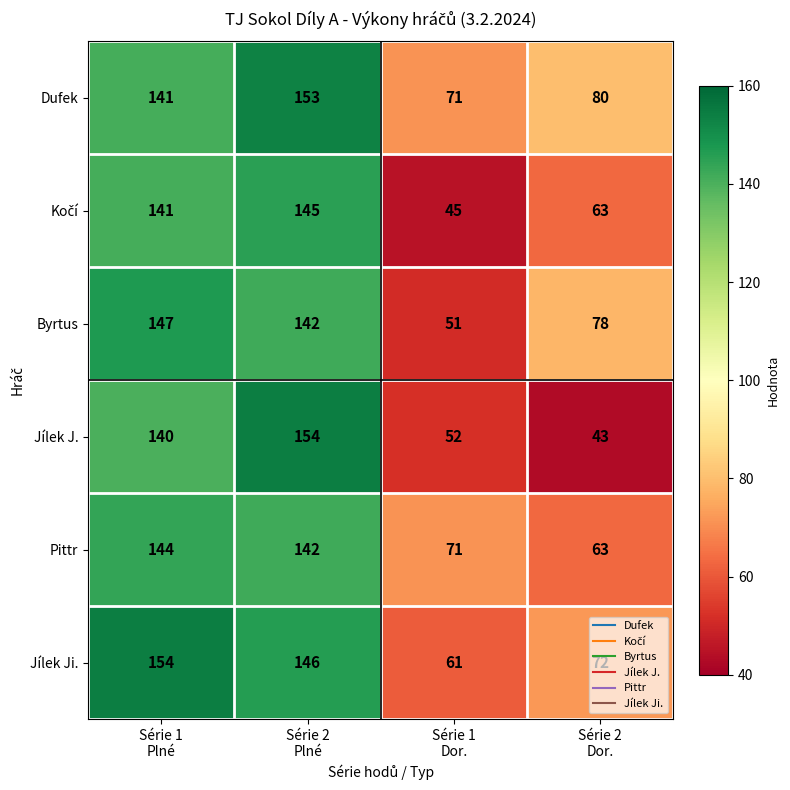

How many distinct data groups are displayed?

6